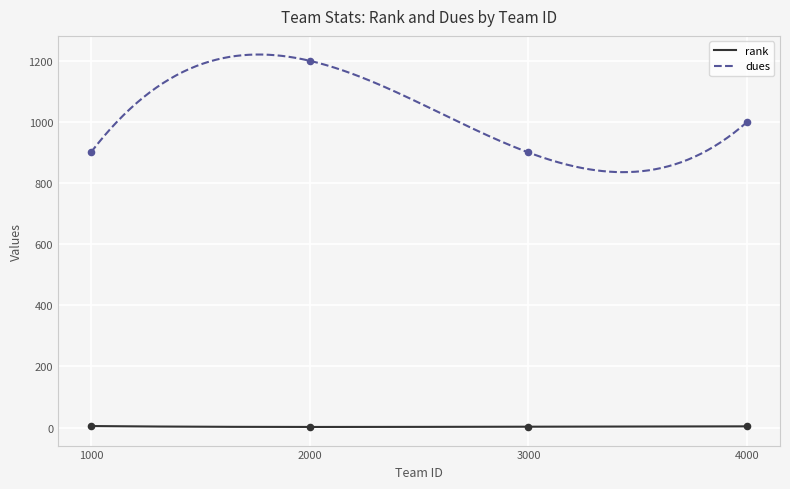

Which series has the largest Y range (max minus min)?

dues